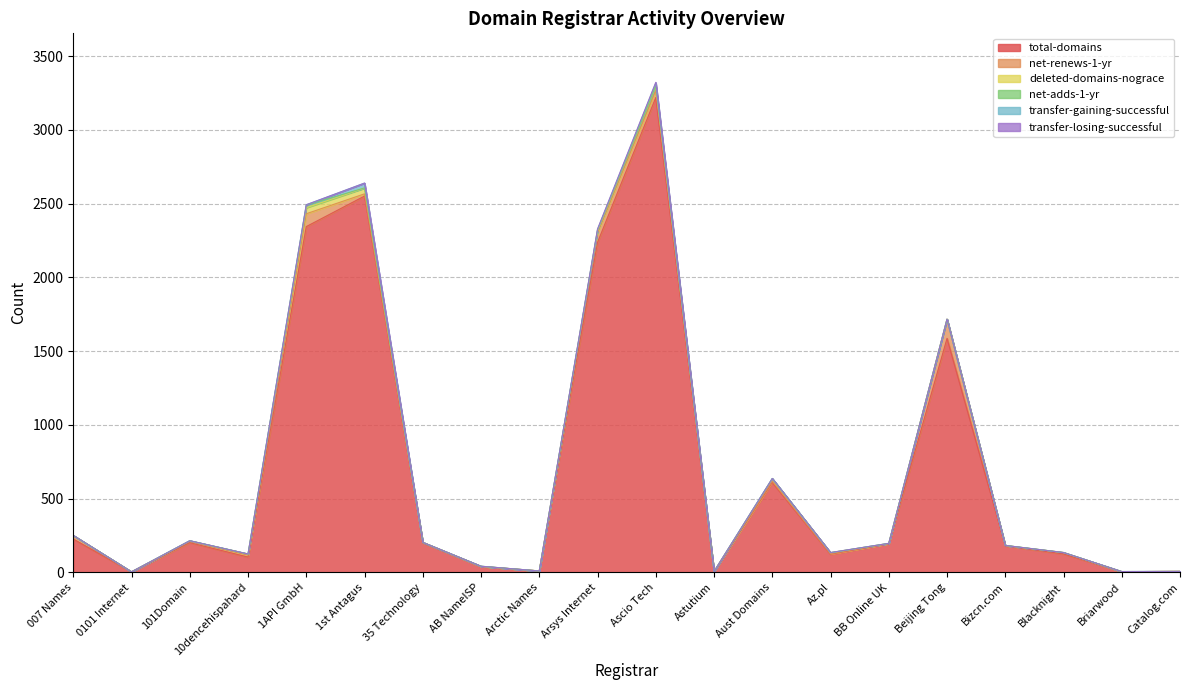

Rank the series at Aust Domains from highest to lowest value.

total-domains, deleted-domains-nograce, net-renews-1-yr, net-adds-1-yr, transfer-gaining-successful, transfer-losing-successful